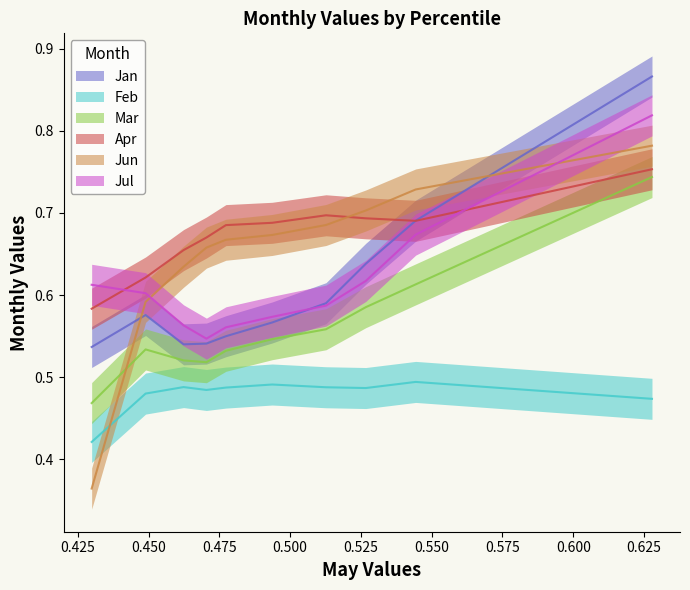

What is the value of the Feb point at the 8th from the left?

0.5